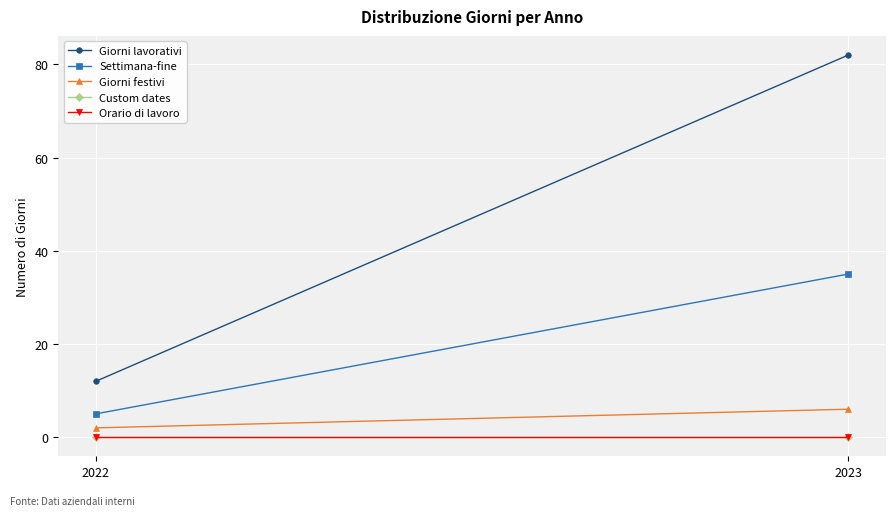

Between 2022 and 2023, which is larger?

2023